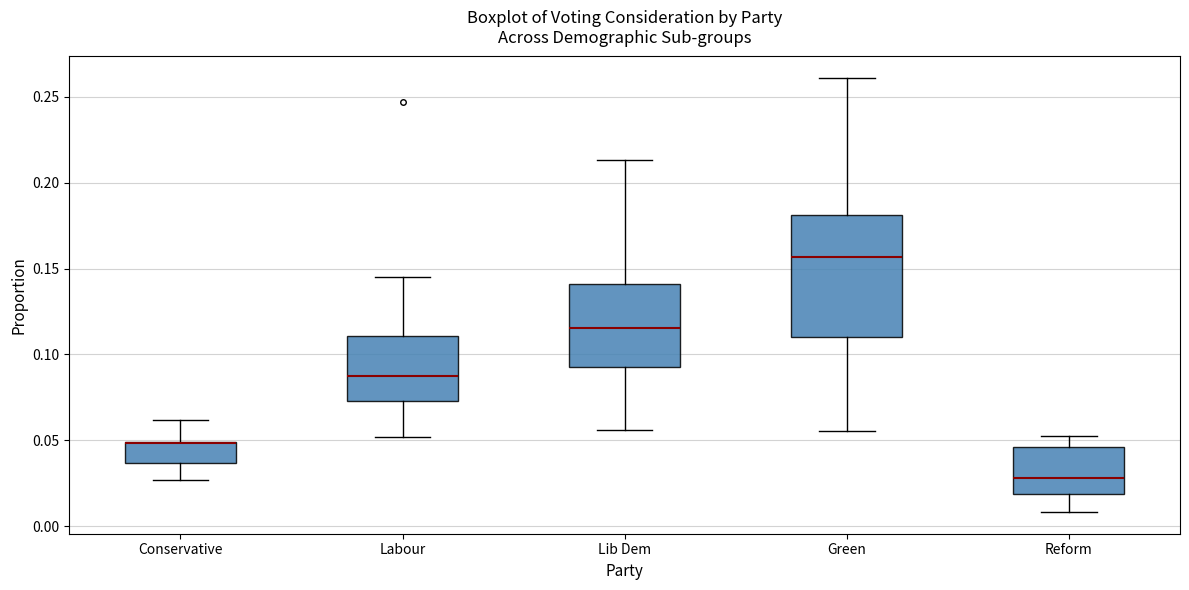

Reading left to right, transcribe this box plot: for each box, give where its median line is, the range the box spans, and where its two whiskers end, as read against the y-axis. The values are not printed on the chart, so give them approximately, as read against the axis.

Conservative: median 0.050 (drawn on the box's upper edge), box 0.035 to 0.050, whiskers 0.025 to 0.060
Labour: median 0.090, box 0.075 to 0.110, whiskers 0.050 to 0.145
Lib Dem: median 0.115, box 0.095 to 0.140, whiskers 0.055 to 0.215
Green: median 0.155, box 0.110 to 0.180, whiskers 0.055 to 0.260
Reform: median 0.030, box 0.020 to 0.045, whiskers 0.010 to 0.055